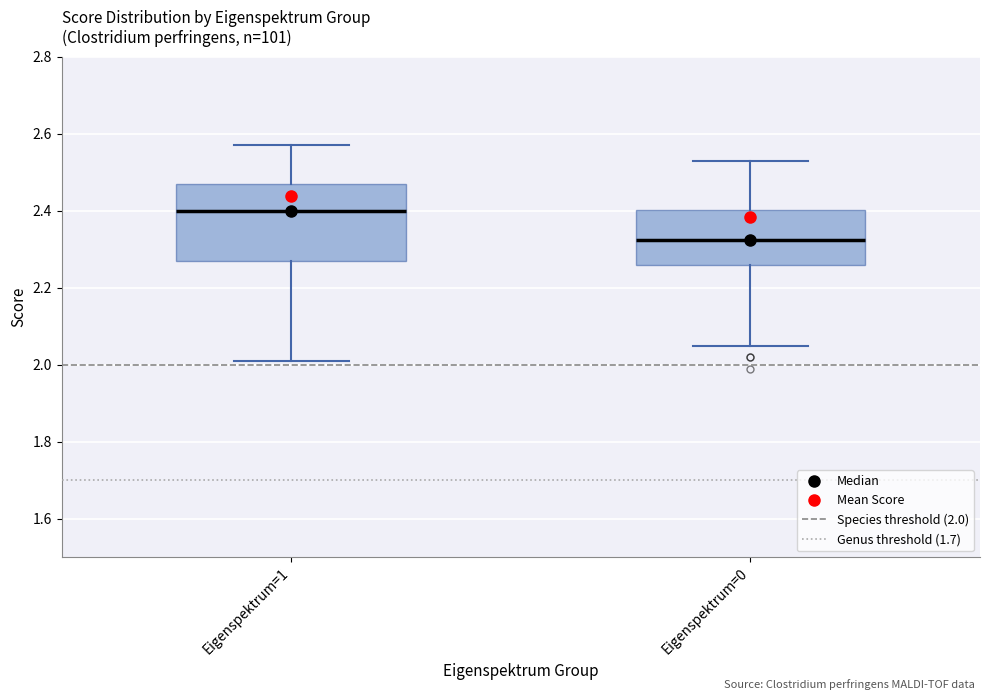

Which box's median line is the lowest?

Eigenspektrum=0